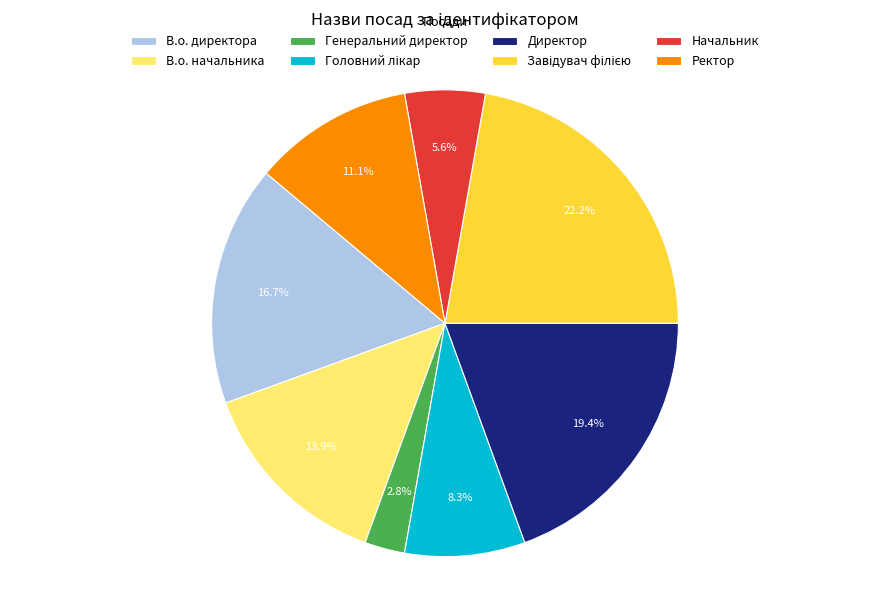

Which slice is the smallest?

Генеральний директор